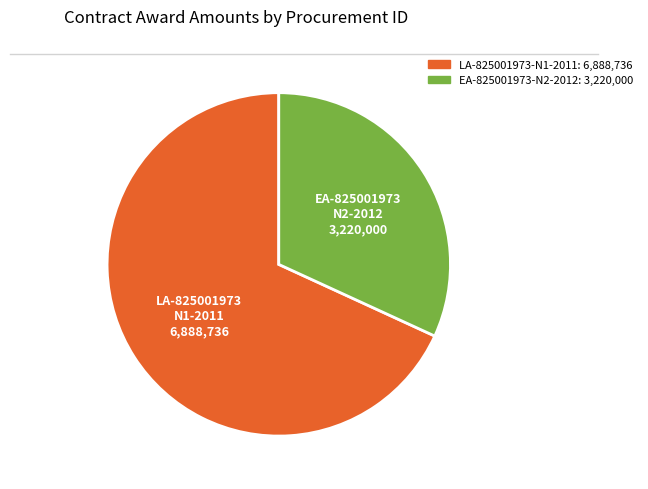

Approximately how many times larger is the value at EA-825001973-N2-2012 compared to LA-825001973-N1-2011?

0.5